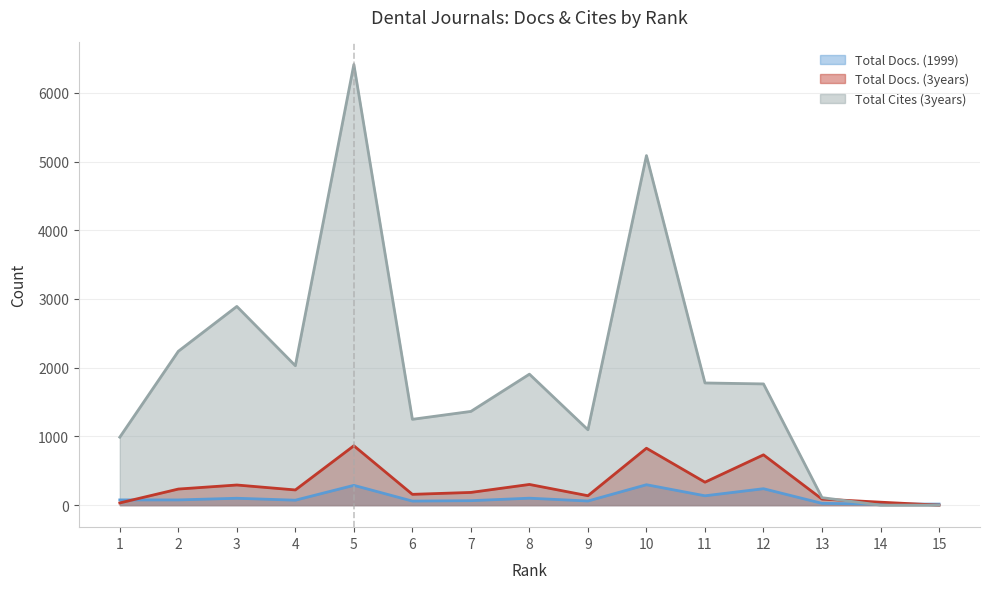

How many lines are shown in the chart?

3